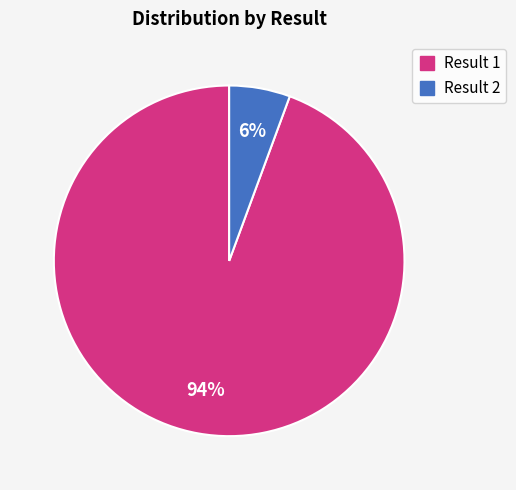

How many segments does this pie chart have?

2